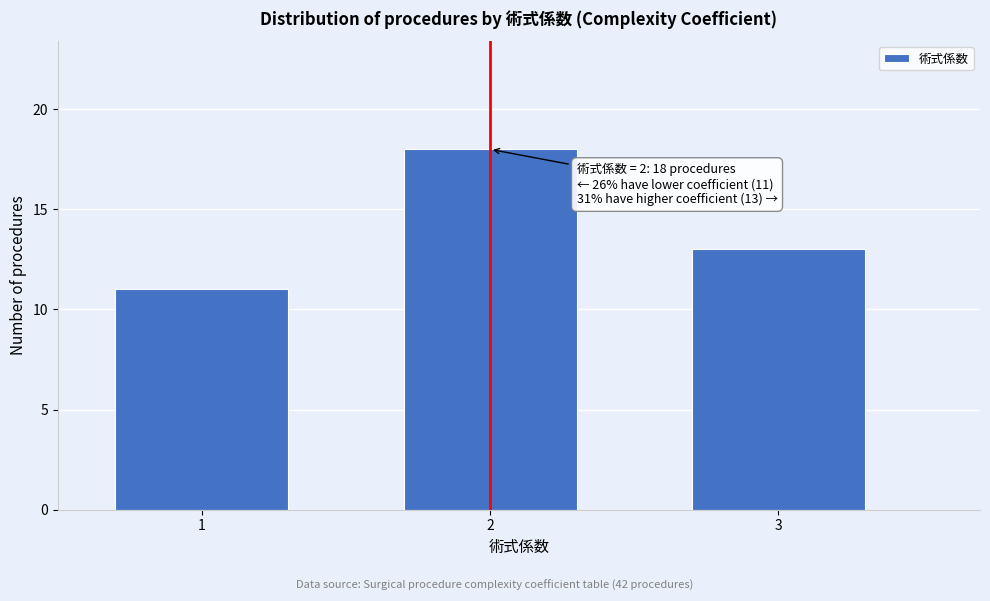

Reading left to right, what are all the values shown in this chart?

11	18	13